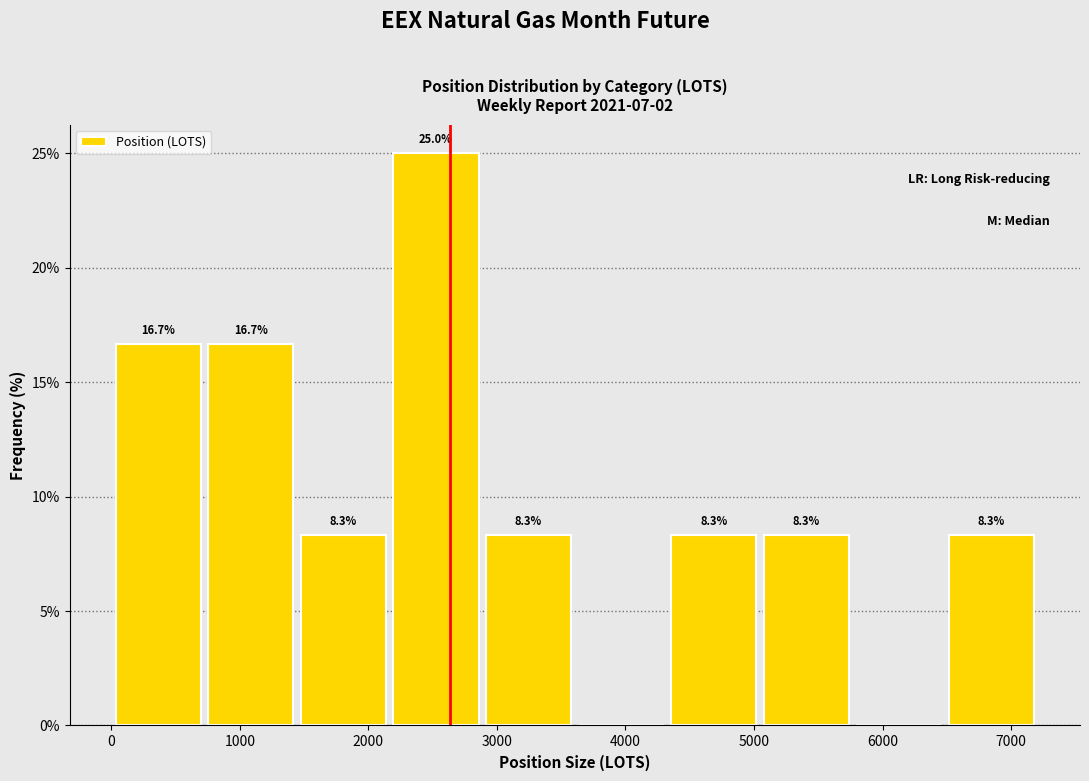

Over which range of the x-axis is the bar tallest?

2200 to 2900